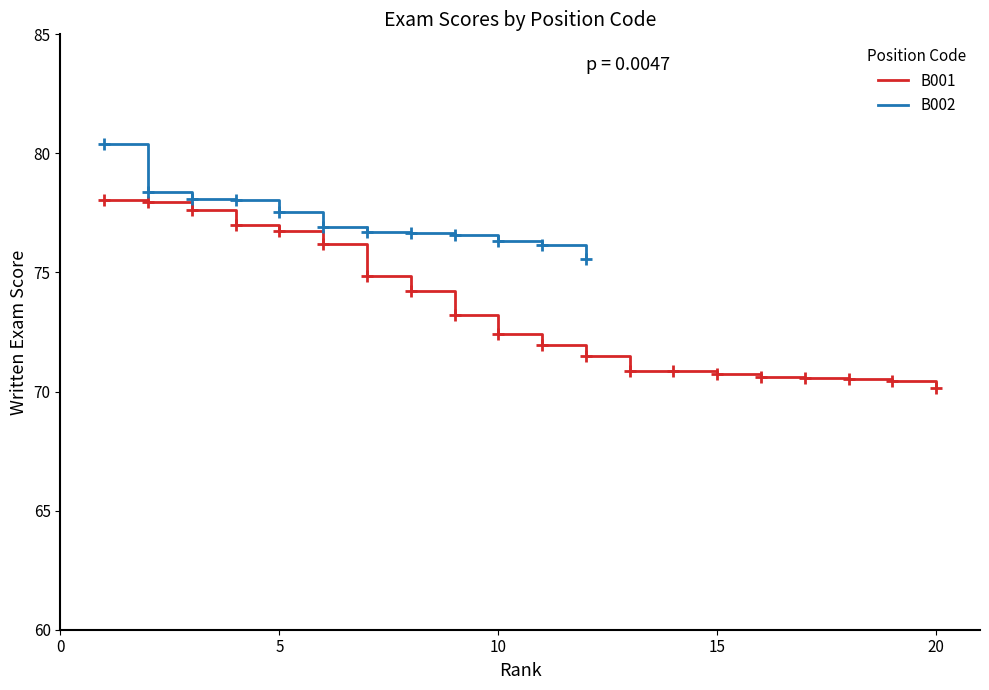

True or false: the data shows 104.5 at 5.

False